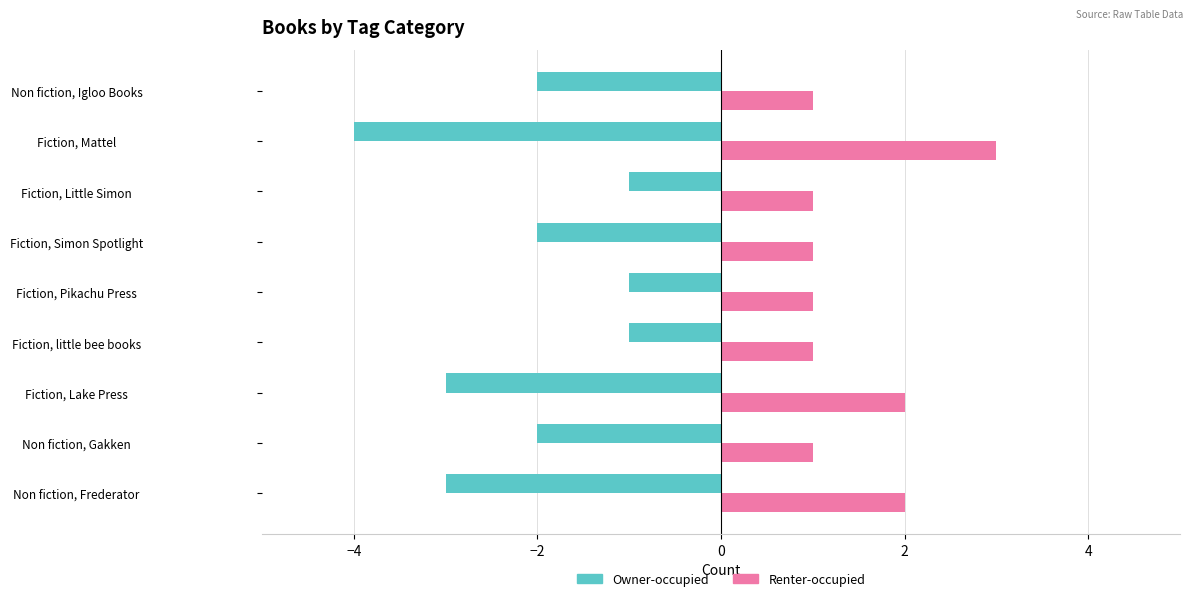

Count the Owner-occupied values in the range -3 to -1.

8